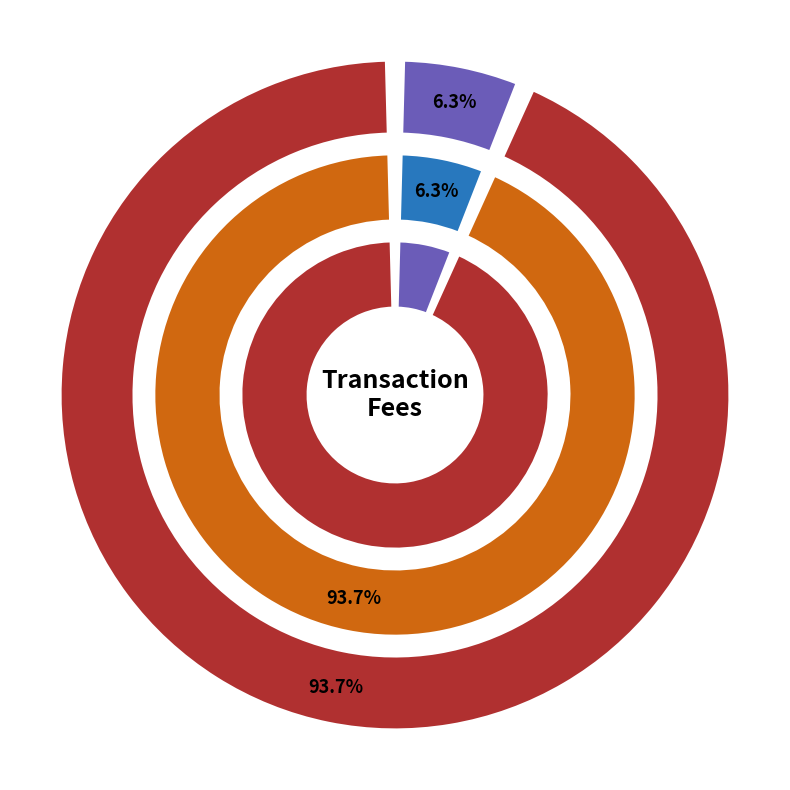

How many slices are in this pie chart?

2